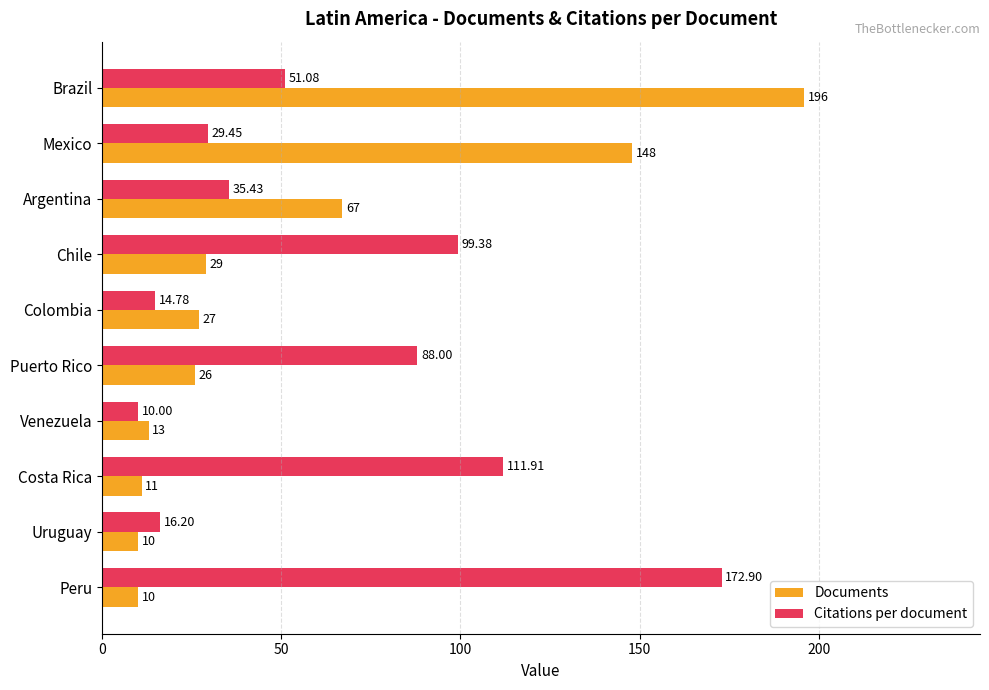

What is the difference between the maximum and second lowest values in the Documents series?

186.0